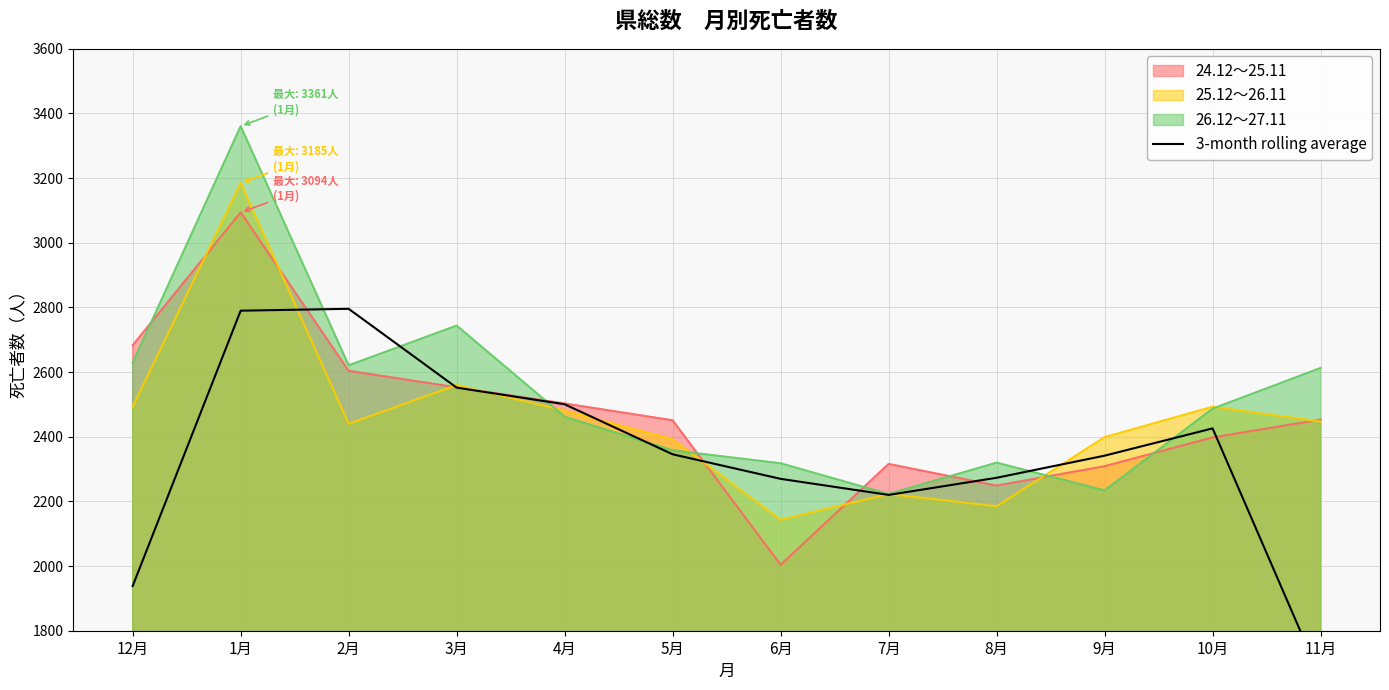

List the labels in order of value, largest first.

2月, 1月, 3月, 4月, 10月, 5月, 9月, 8月, 6月, 7月, 12月, 11月